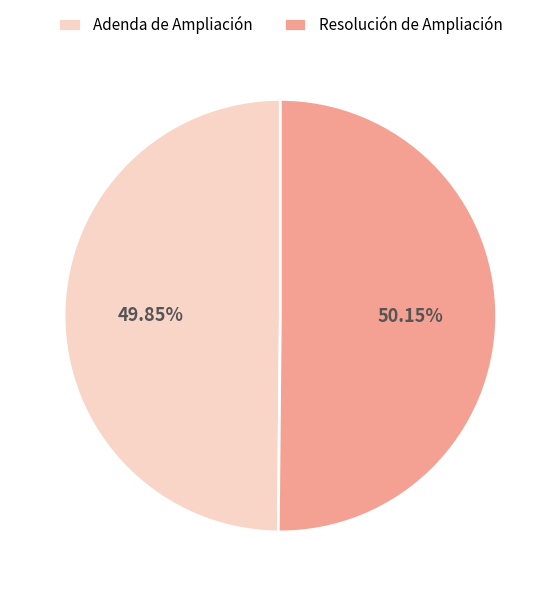

Count the number of slices in the pie.

2